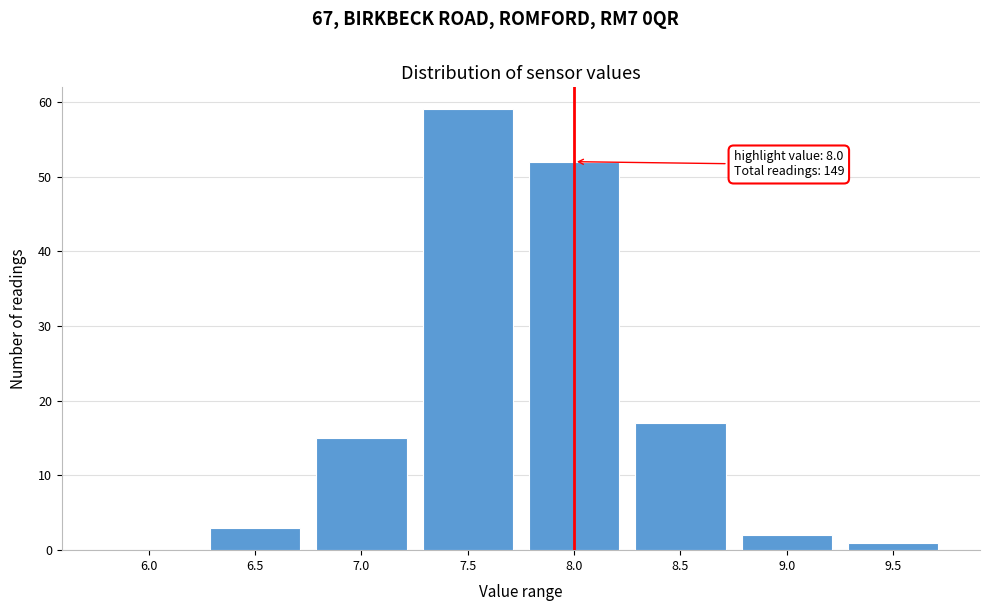

Reading left to right, list all the values displayed in this chart.

6.0=0	6.5=3	7.0=15	7.5=59	8.0=52	8.5=17	9.0=2	9.5=1